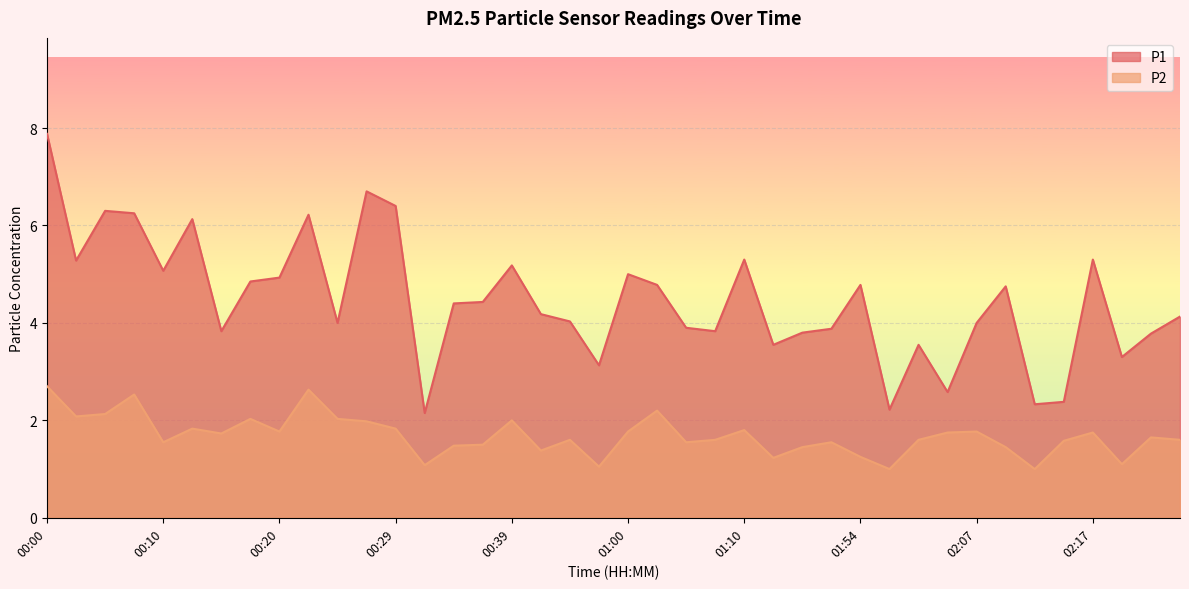

At 01:08, list the series in order from largest to smallest.

P1, P2